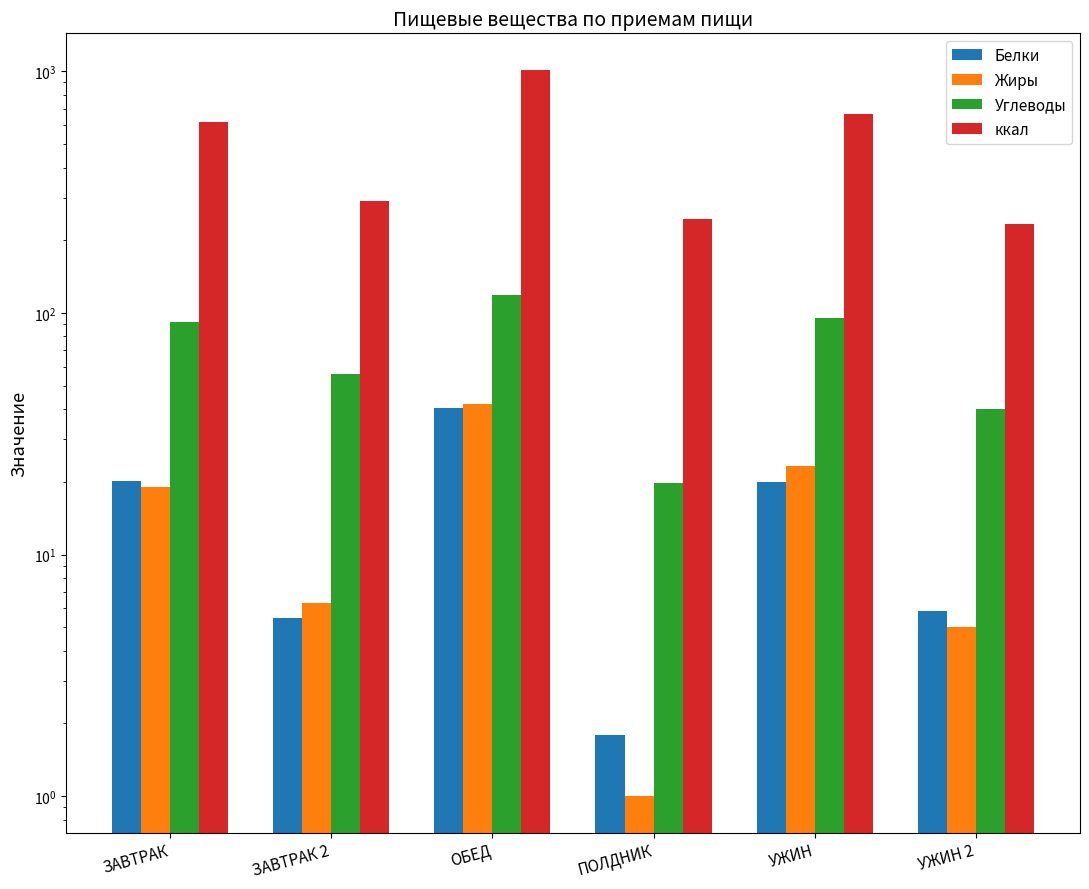

True or false: Жиры has a value of 41.9 at ОБЕД.

True